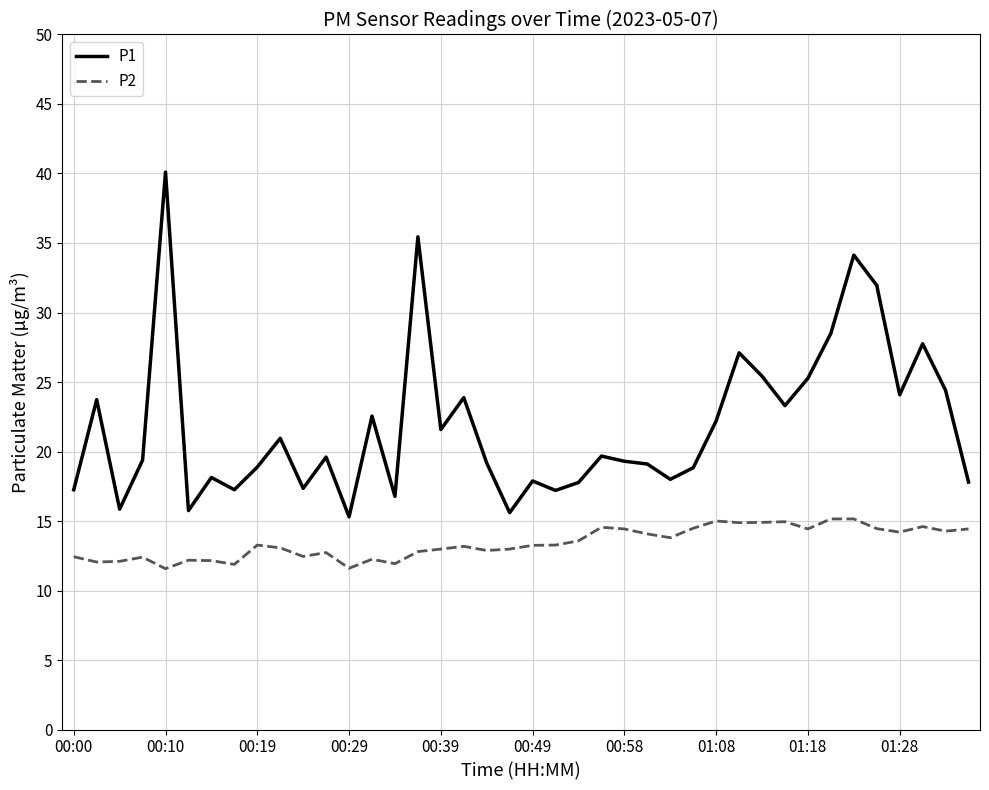

What is the smallest value displayed?

11.6